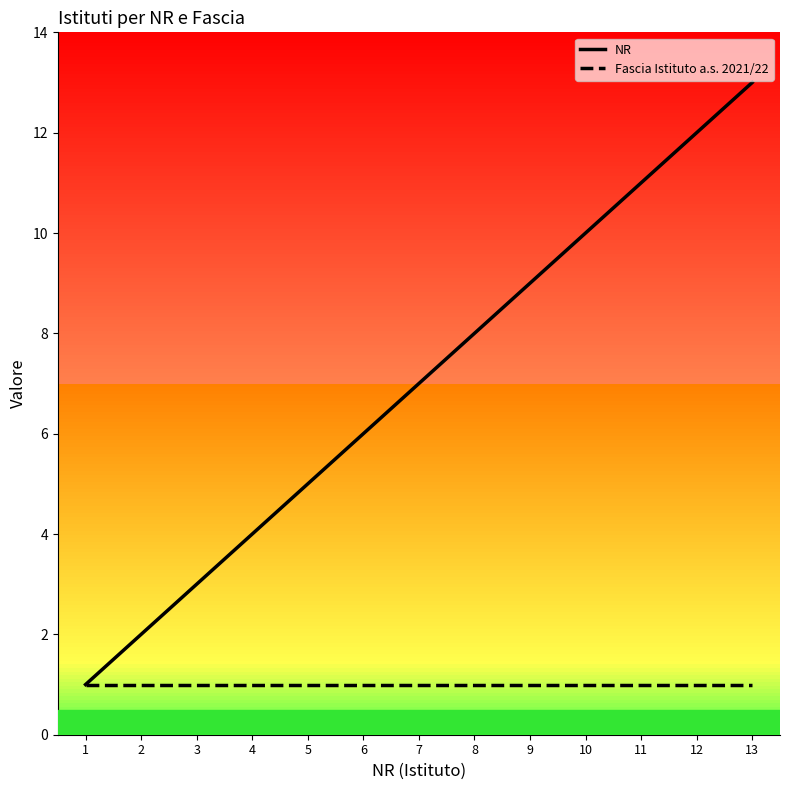

Reading left to right, what are all the values shown in this chart?

NR: 1	2	3	4	5	6	7	8	9	10	11	12	13
Fascia Istituto a.s. 2021/22: 1	1	1	1	1	1	1	1	1	1	1	1	1